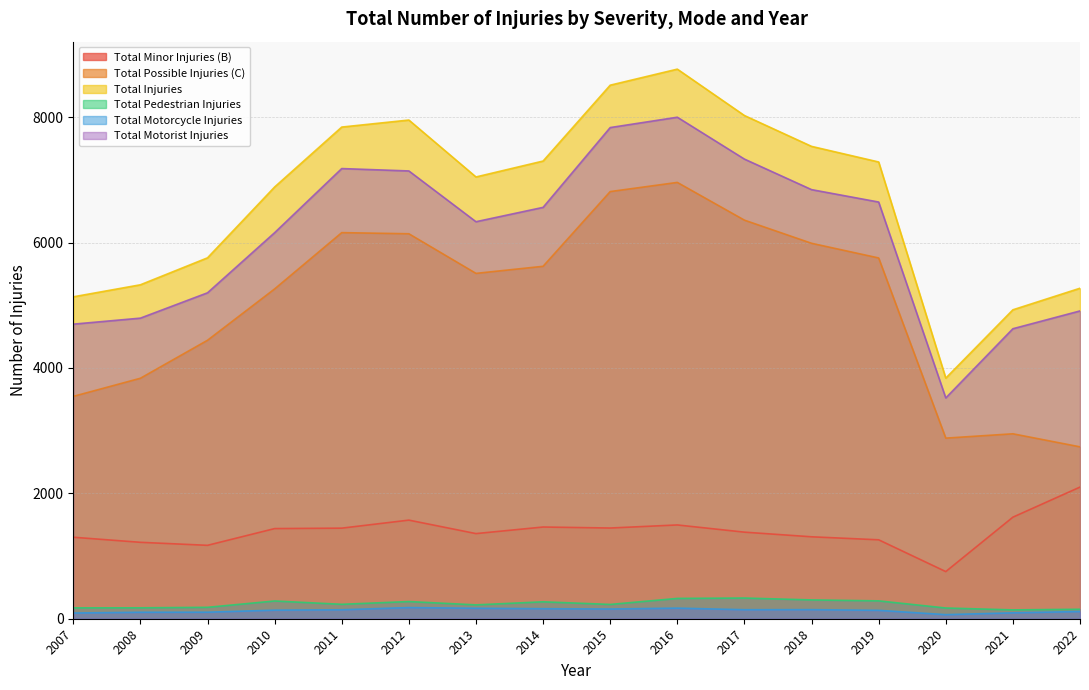

Count the number of data series in this chart.

6